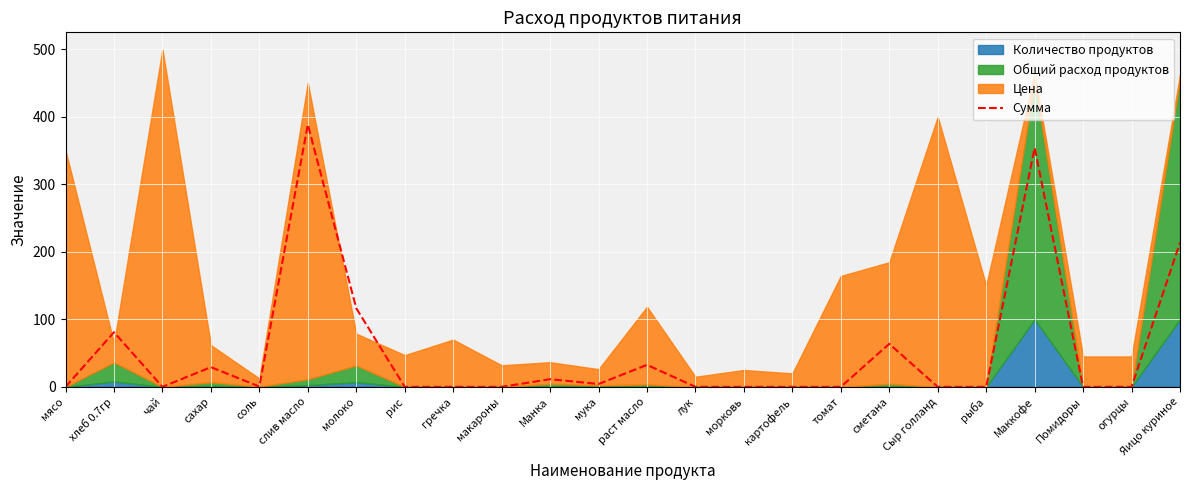

Between огурцы and сахар, which is larger?

сахар